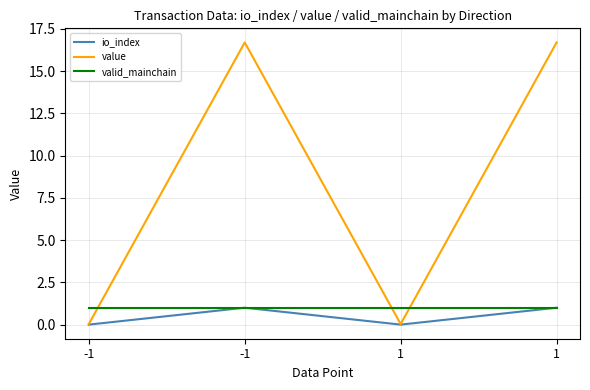

The value of value at 1 is 0.0. True or false?

True